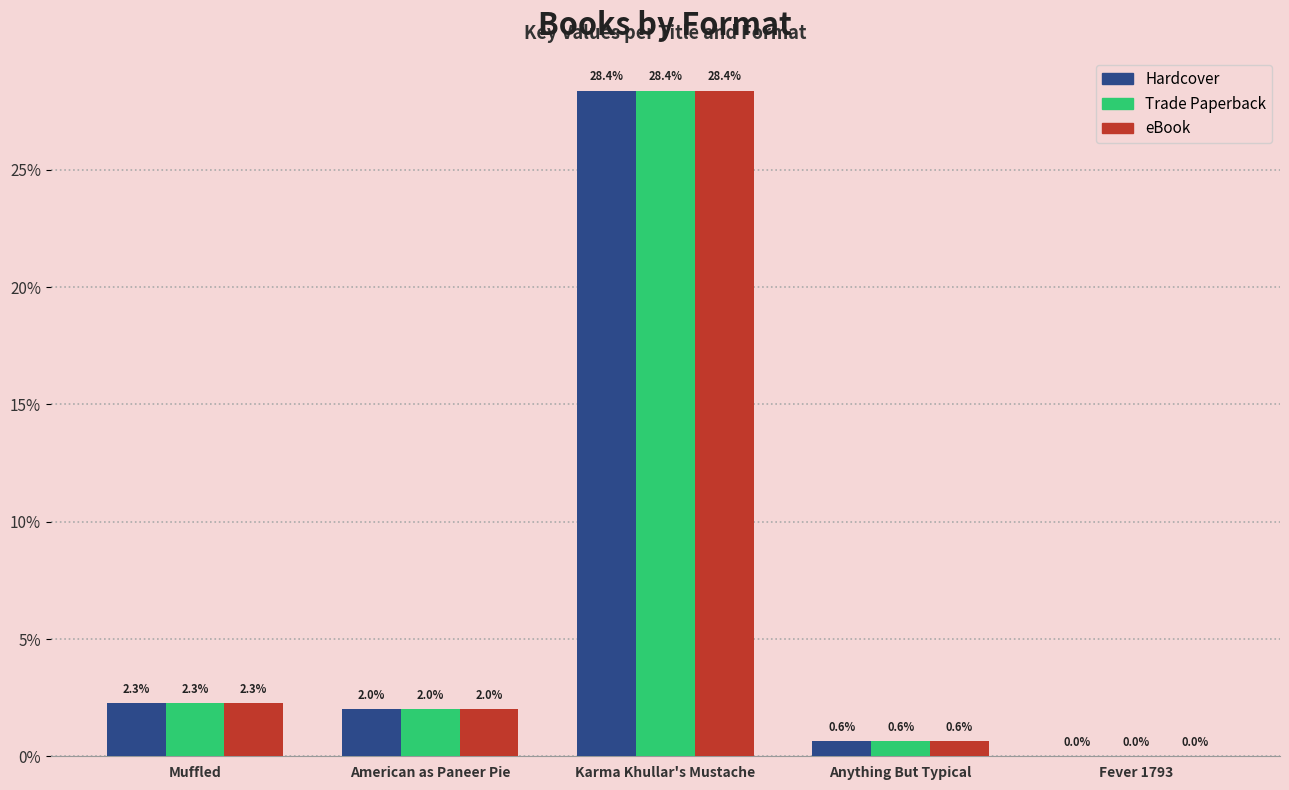

At which category is the sum across all series the highest?

Karma Khullar's Mustache